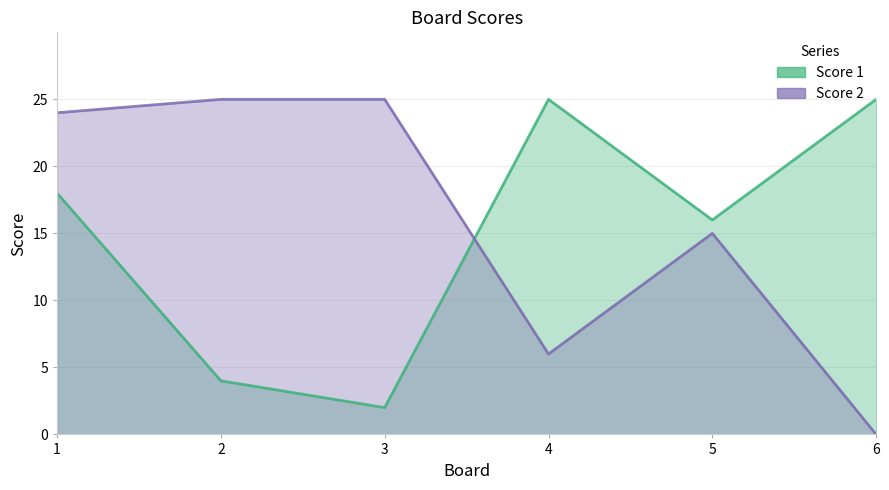

Reading left to right, list all the values displayed in this chart.

Score 1: 1=18	2=4	3=2	4=25	5=16	6=25
Score 2: 1=24	2=25	3=25	4=6	5=15	6=0